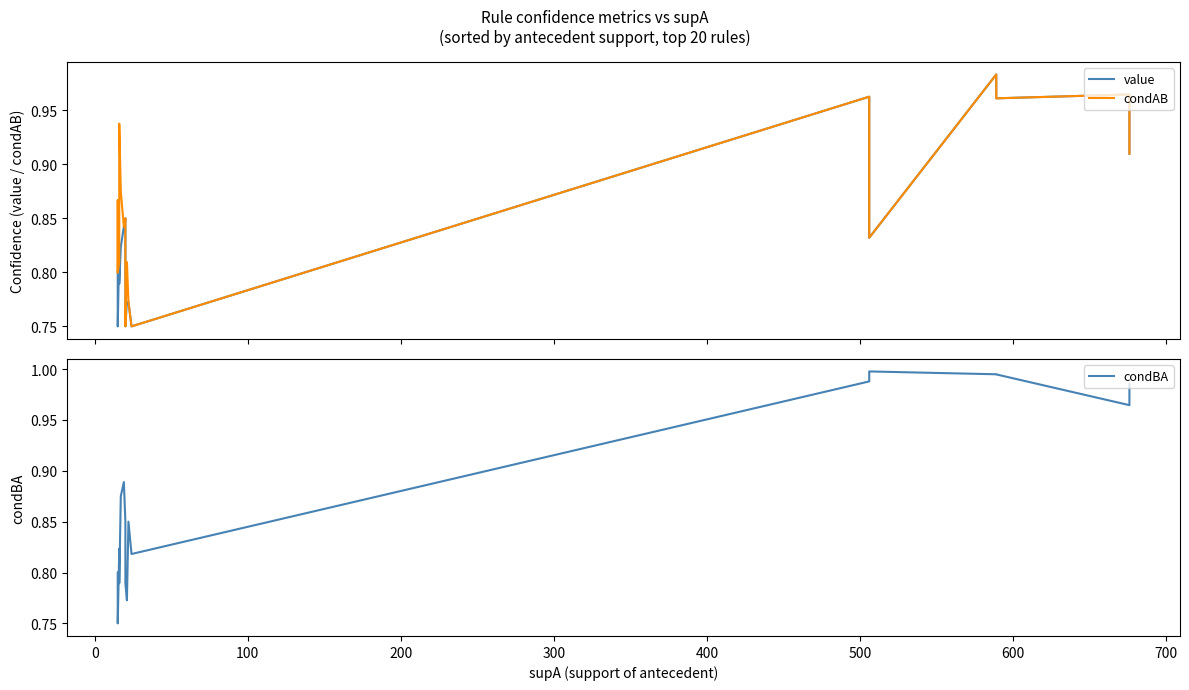

How many distinct data groups are displayed?

3